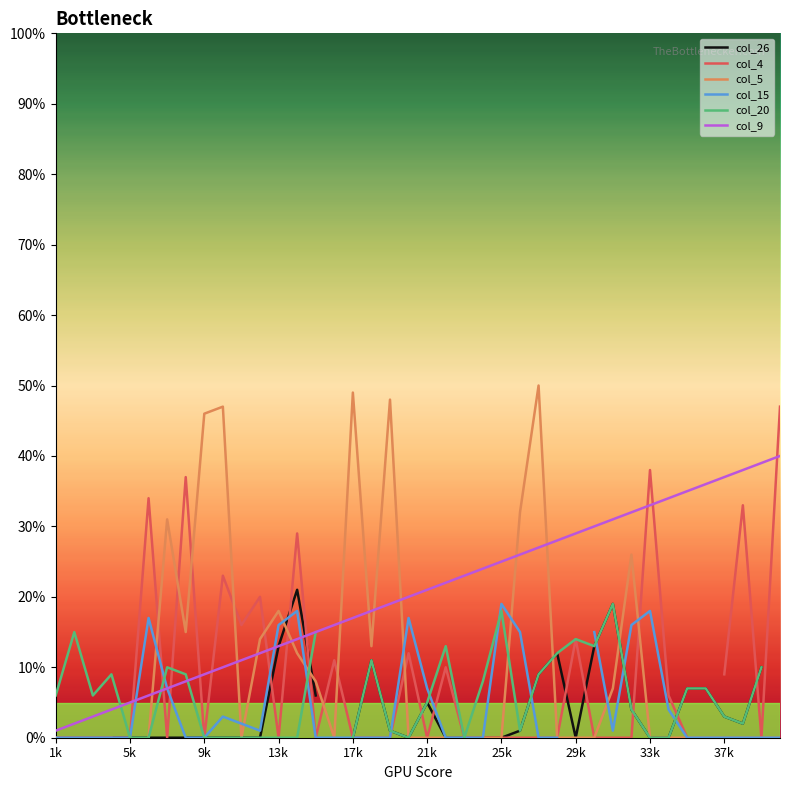

Is it true that col_9 equals 21 at 21k?

True